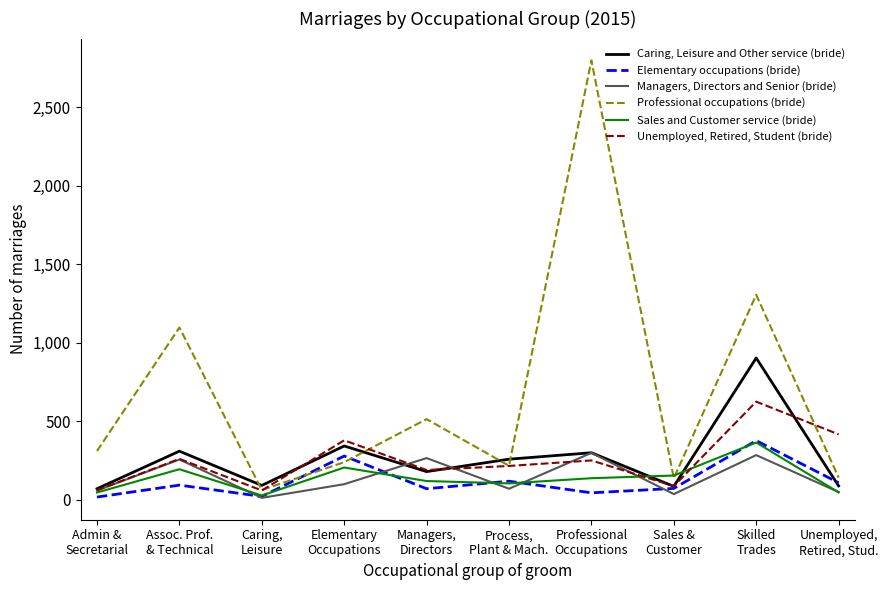

List the series in order of their peak value, lowest first.

Managers, Directors and Senior (bride), Sales and Customer service (bride), Elementary occupations (bride), Unemployed, Retired, Student (bride), Caring, Leisure and Other service (bride), Professional occupations (bride)